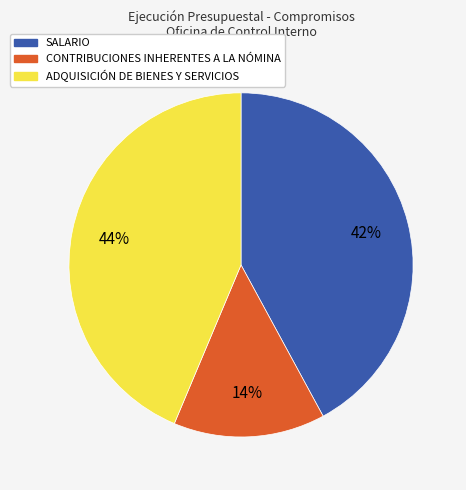

Which has a higher value, ADQUISICIÓN DE BIENES Y SERVICIOS or SALARIO?

ADQUISICIÓN DE BIENES Y SERVICIOS